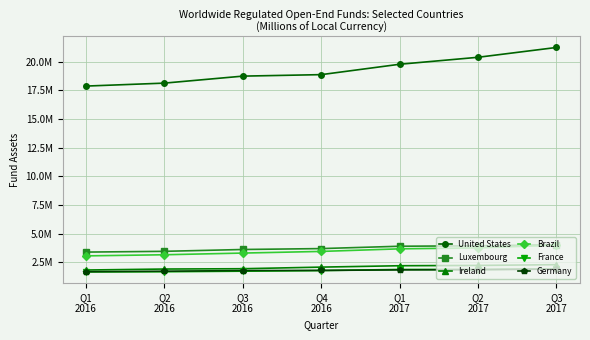

Where does the Germany series first go above 1796530?

Q1
2017